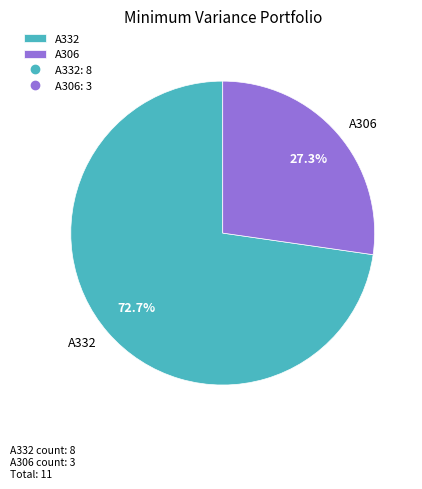

Does A306 represent more than half of the total?

No